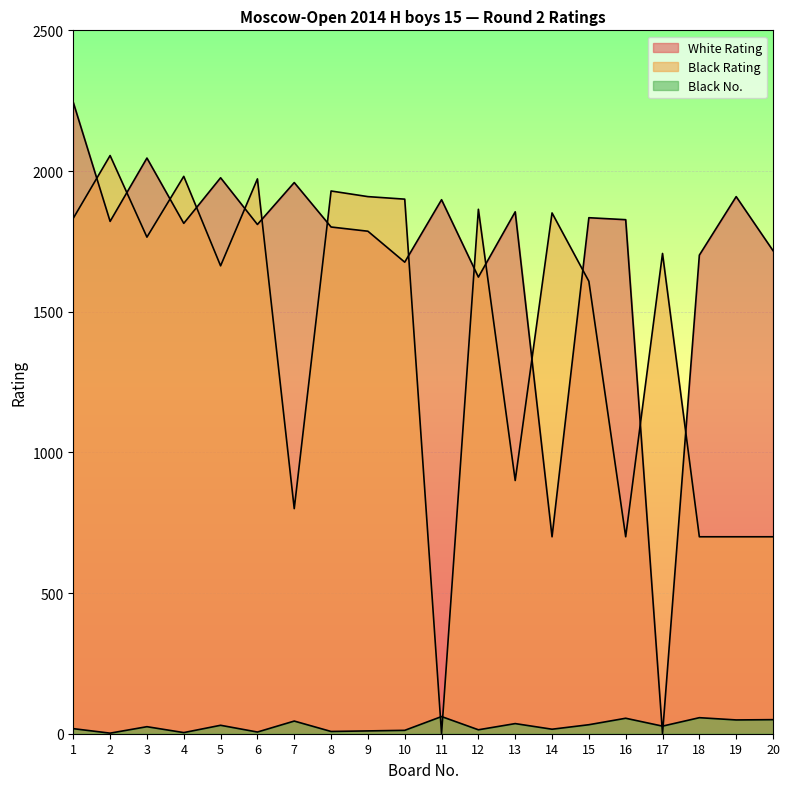

What are all the series names shown in the legend?

White Rating, Black Rating, Black No.